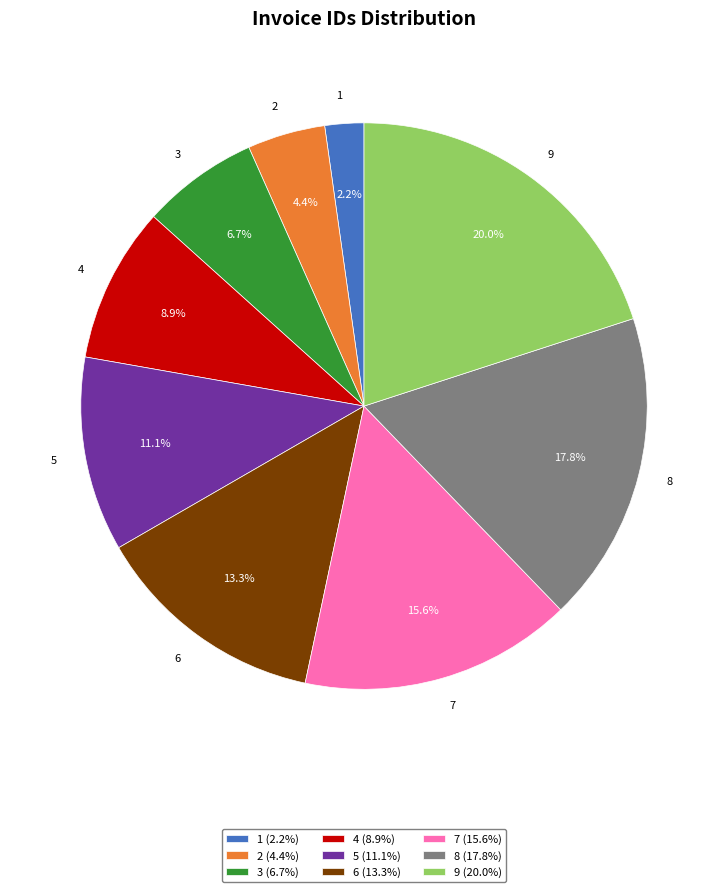

To the nearest percent, what is the average slice percentage?

11%